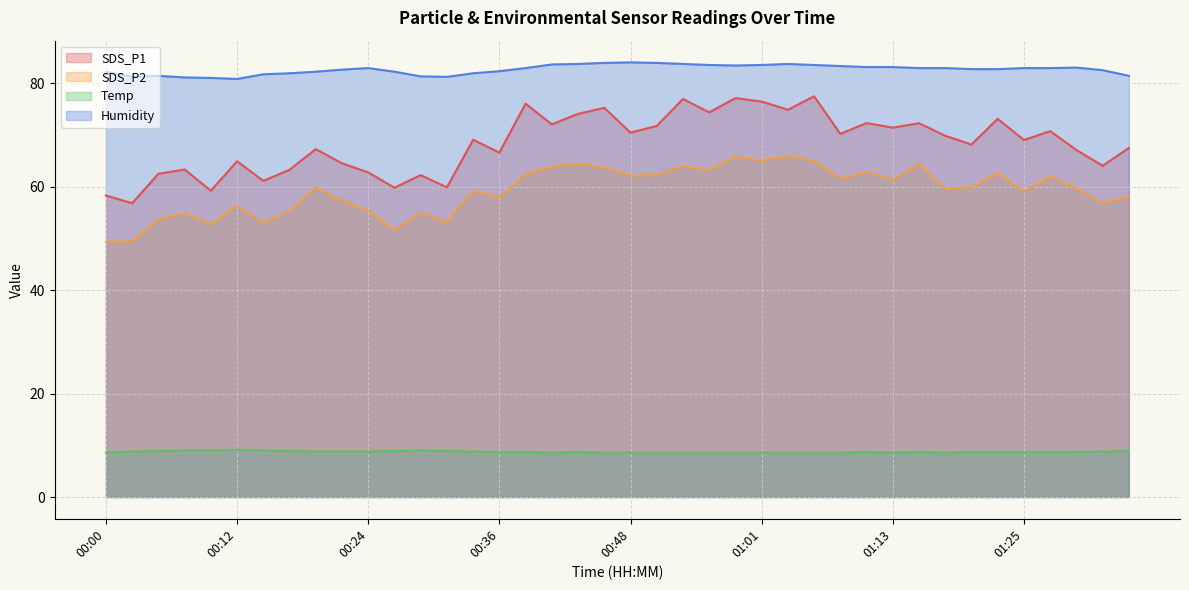

At which category is the sum across all series the highest?

00:58